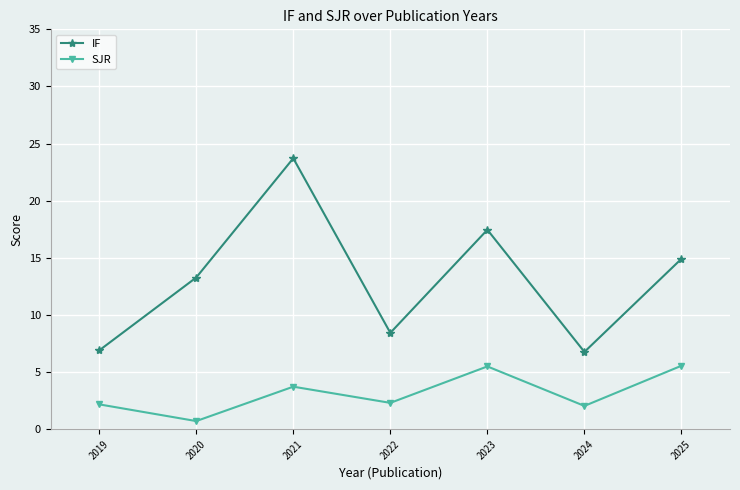

How many series are shown in this chart?

2